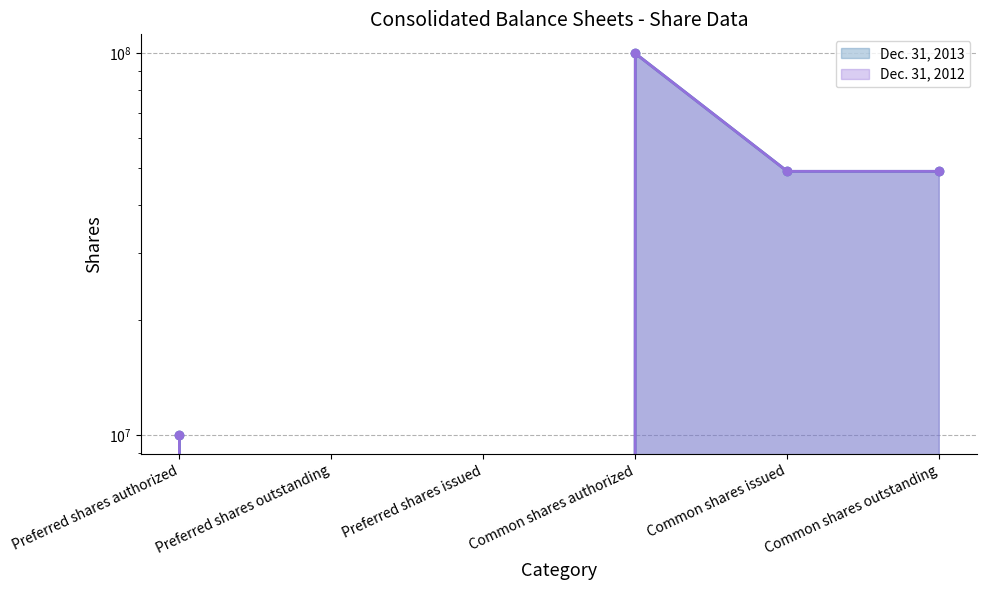

True or false: Dec. 31, 2013 (line) and Dec. 31, 2012 (line) intersect in this chart.

False